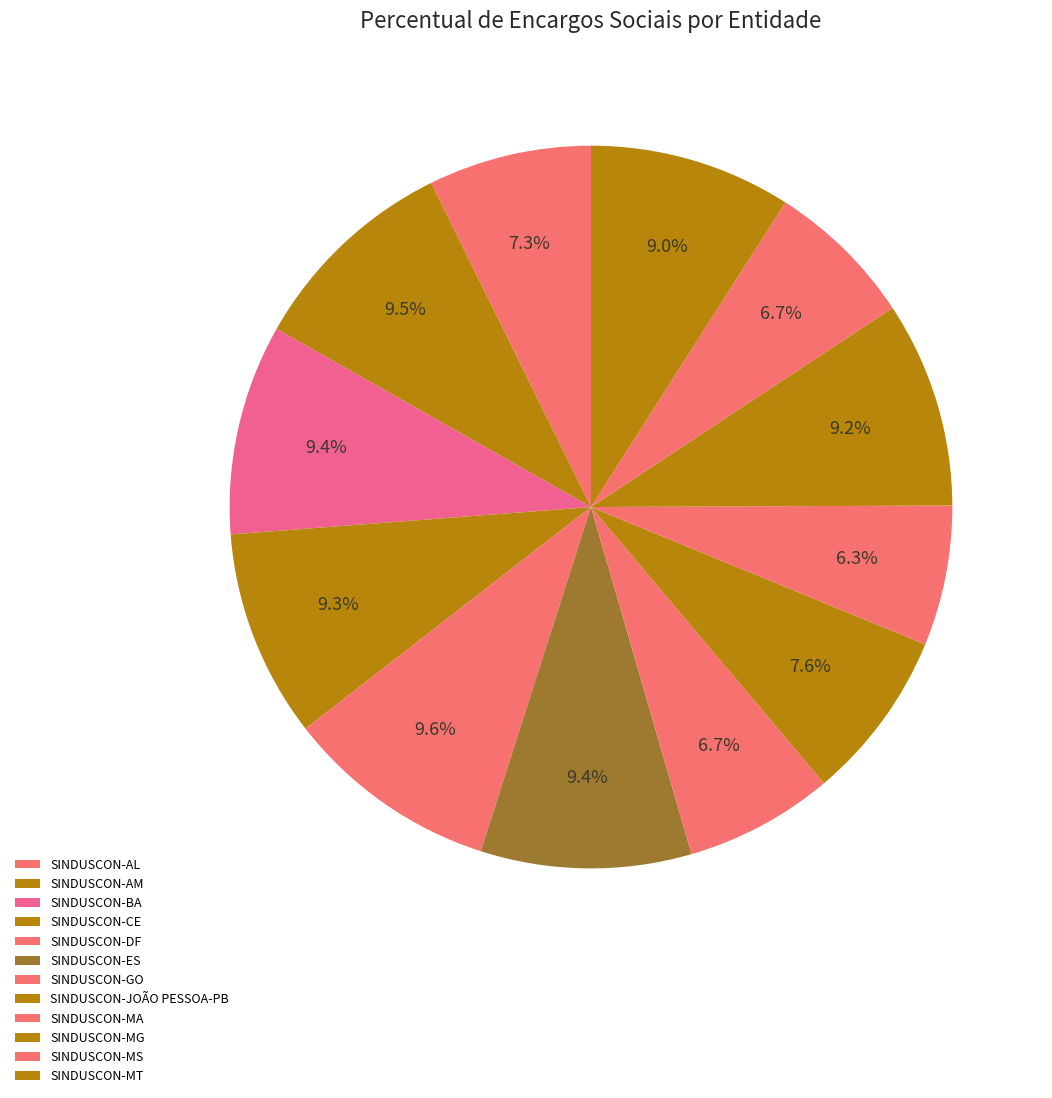

Count the number of slices in the pie.

12